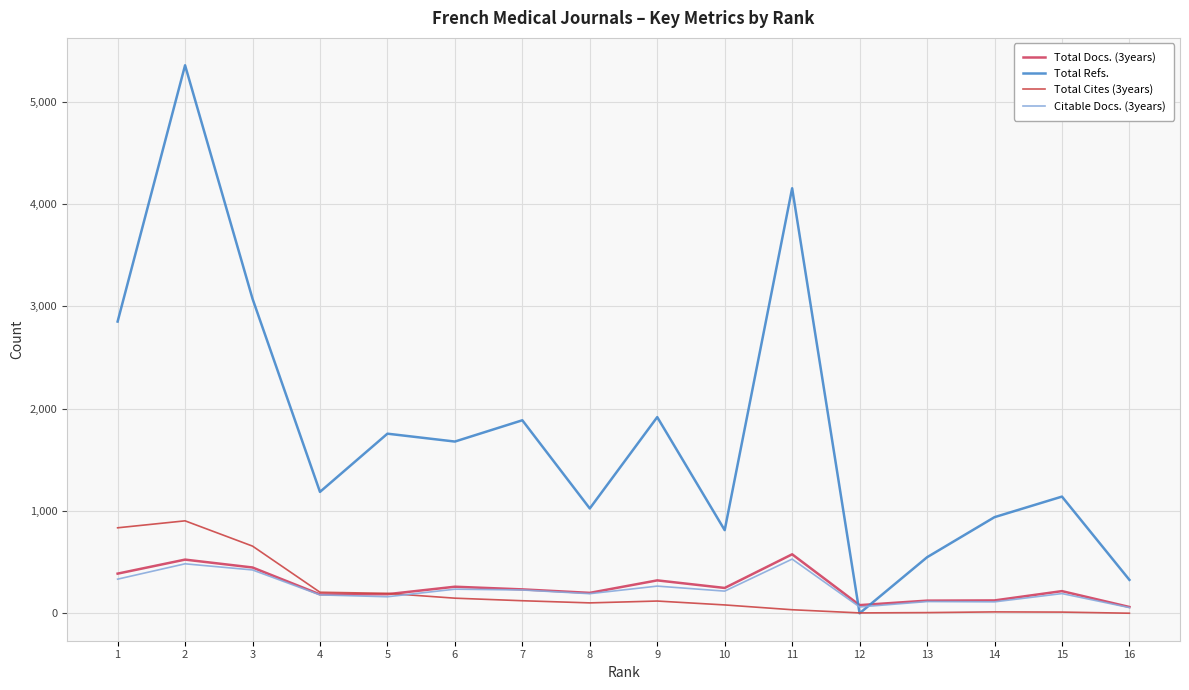

What is the total value across all series at 10?

1360